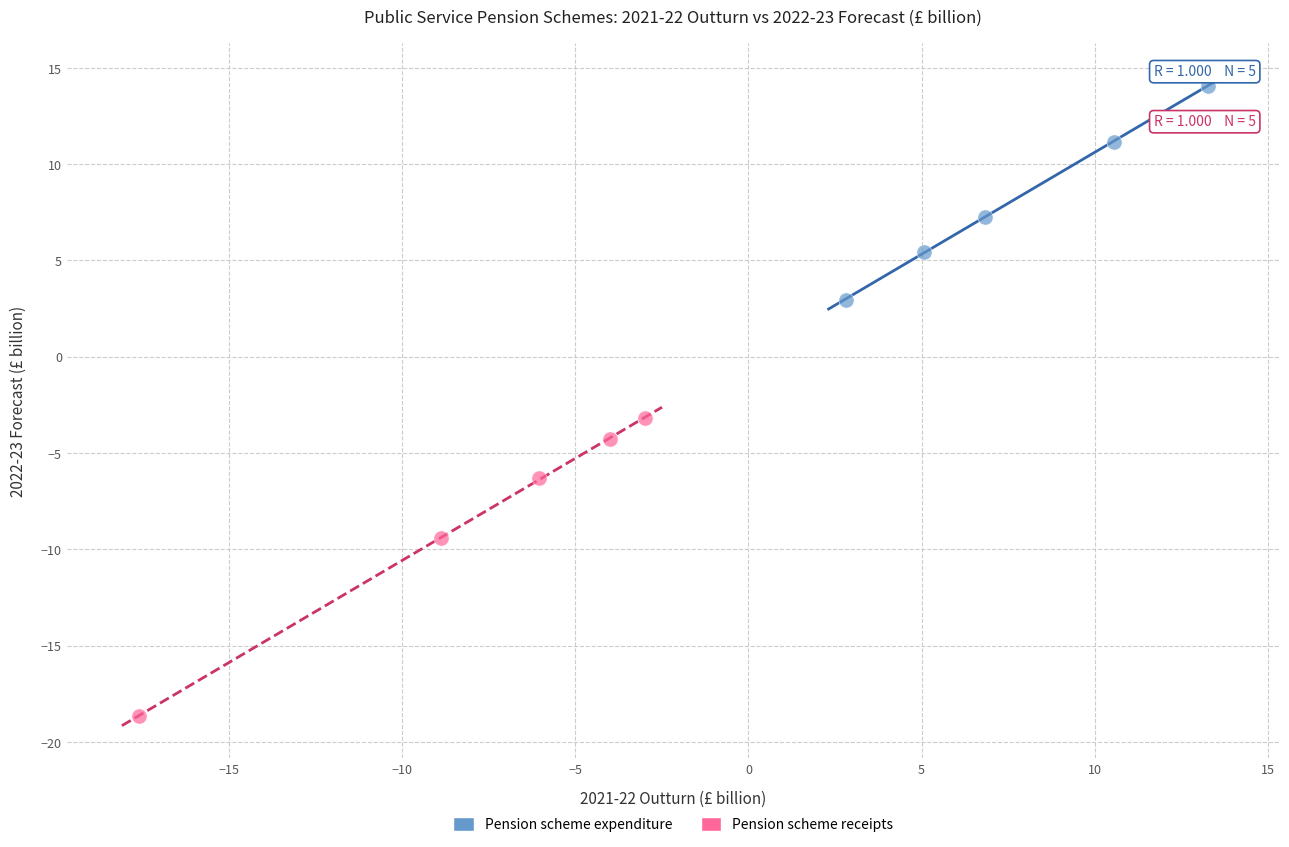

Which series reaches the minimum Y coordinate?

Pension scheme receipts